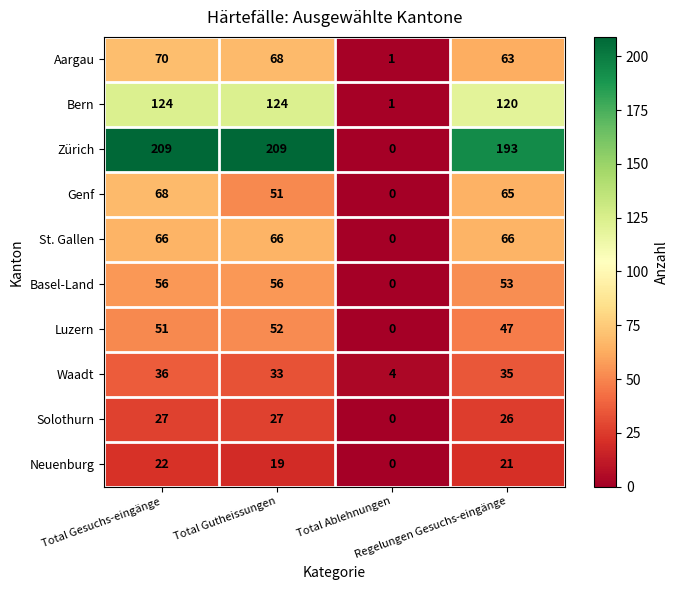

Which series has the widest spread of values?

Zürich